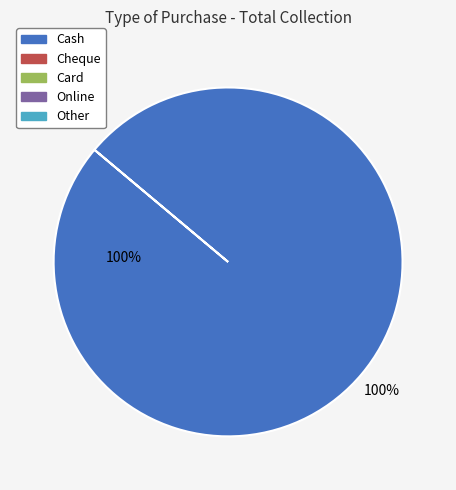

Count the number of slices in the pie.

5